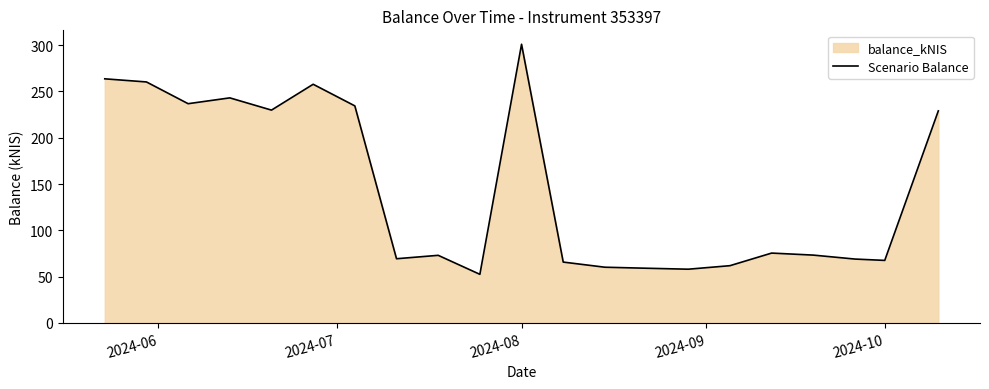

How many lines are shown in the chart?

1